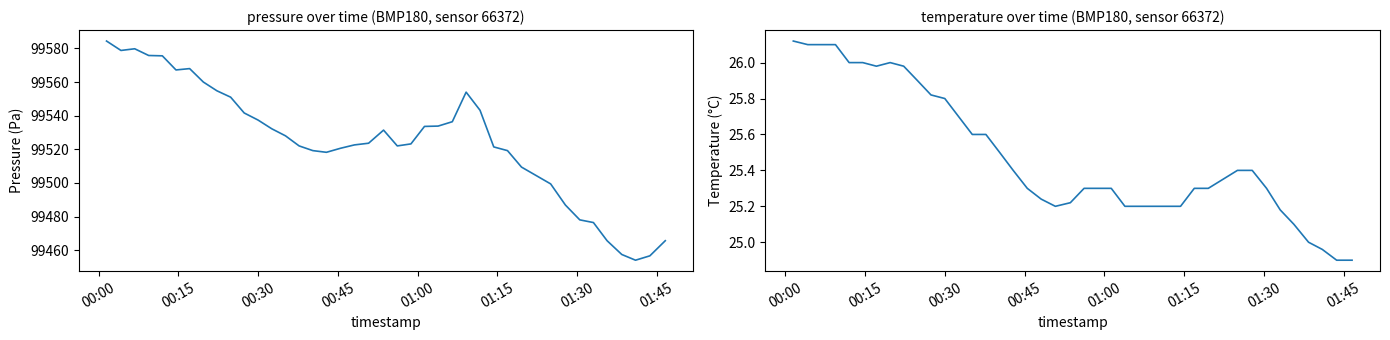

What are all the series names shown in the legend?

pressure, temperature